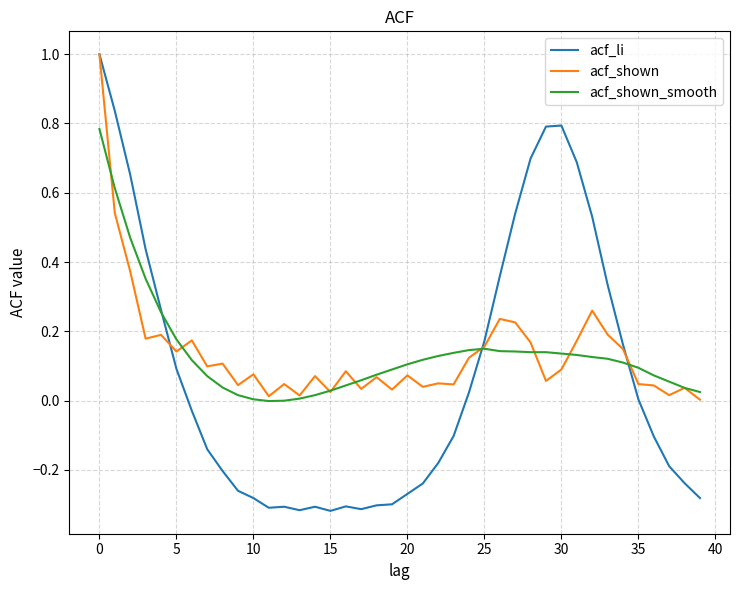

What is the difference between the second highest and minimum values in the acf_shown_smooth series?

0.6